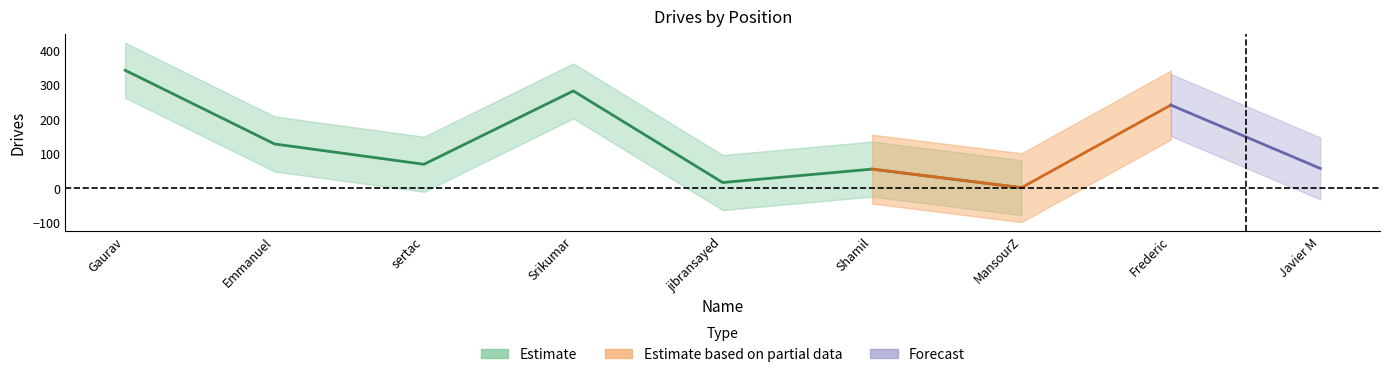

What is the ratio of the value at jibransayed to the value at Emmanuel?

0.1